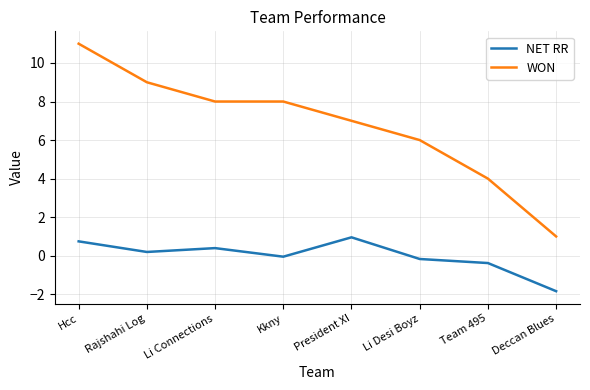

What is the total value across all series at Team 495?

3.6